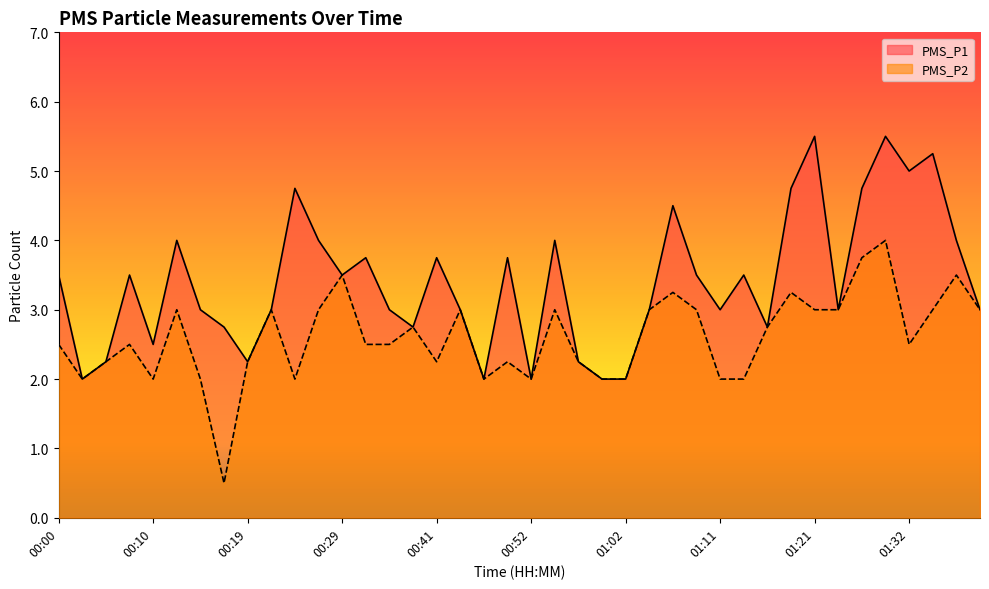

What is the label of the 37th point from the left?

01:32